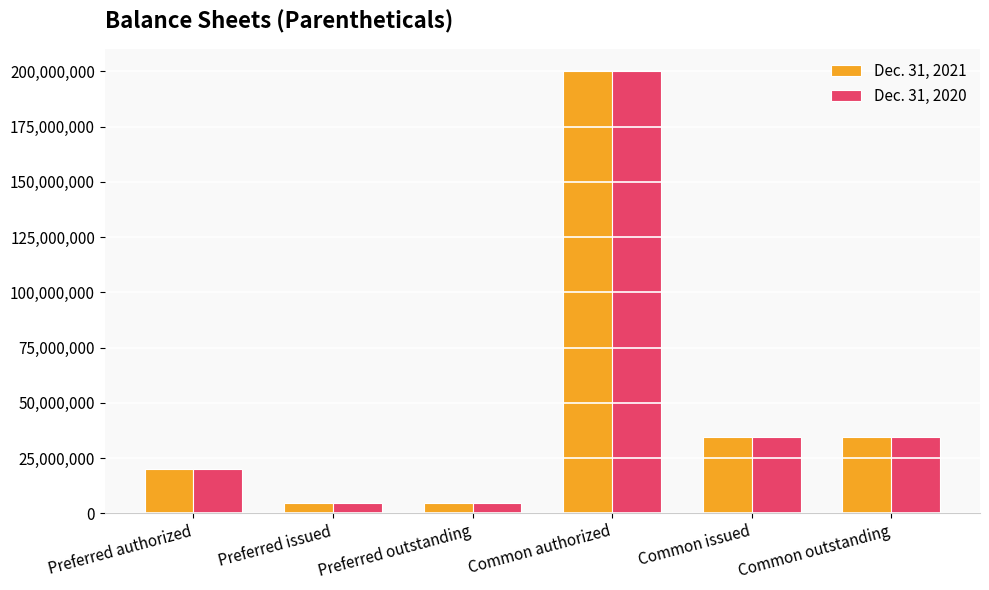

Read the Dec. 31, 2021 value at Common authorized, to the nearest 10.

200000000